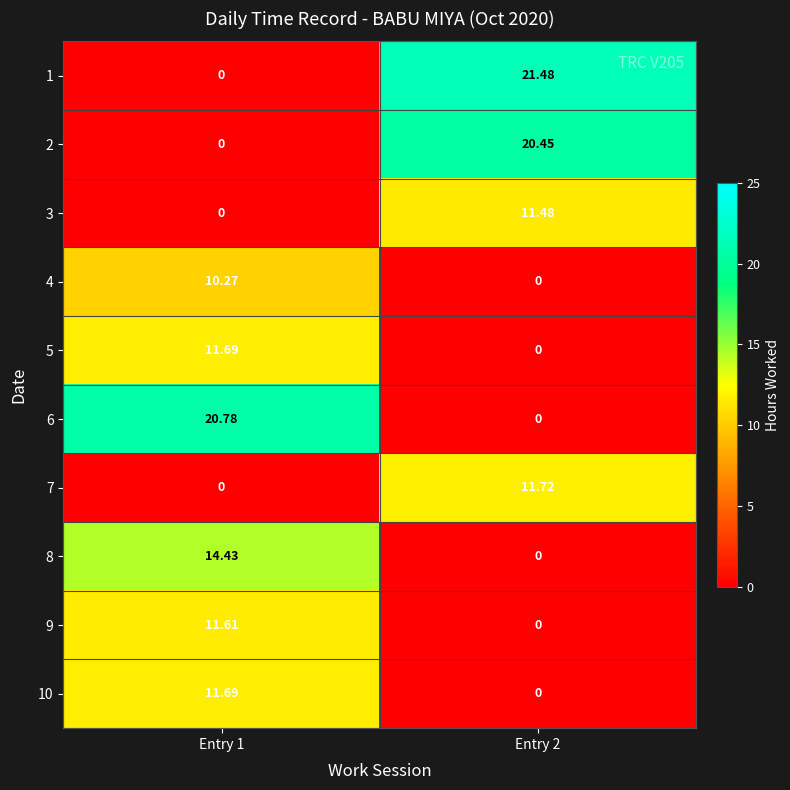

Is the value of 4 at Entry 2 greater than the value of 8 at Entry 1?

No